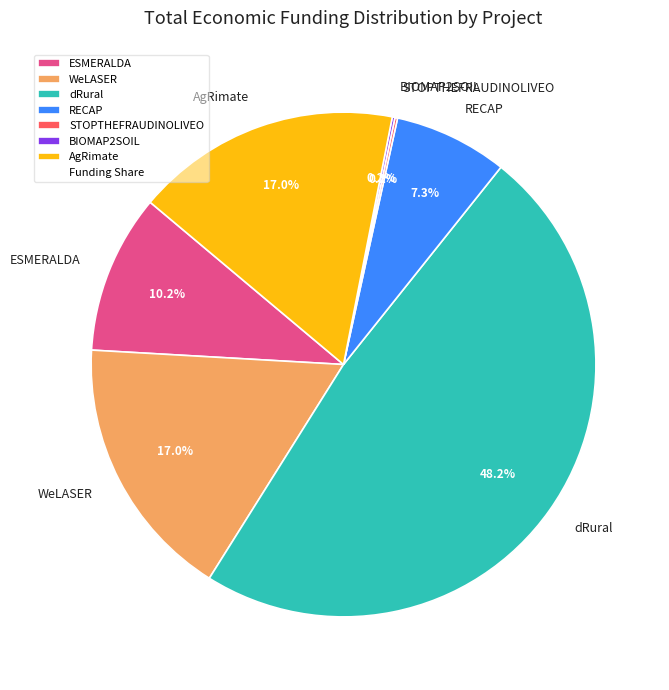

Is there any slice that represents more than half of the pie?

No